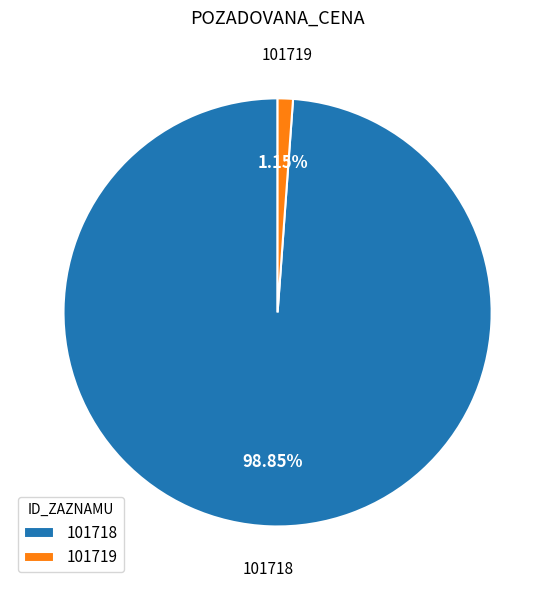

To the nearest percent, what percentage of the pie is 101718?

99%